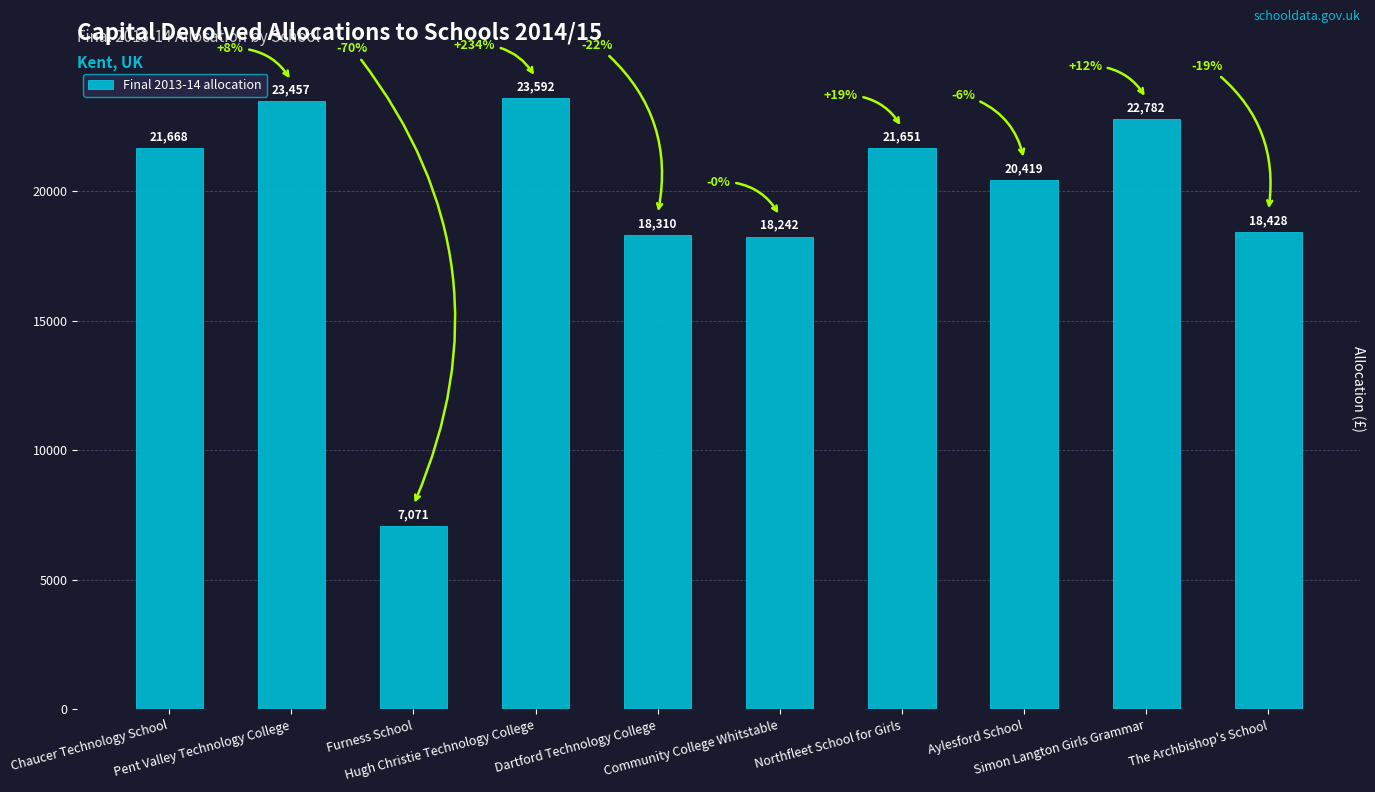

What is the maximum value shown in the chart?

23591.9